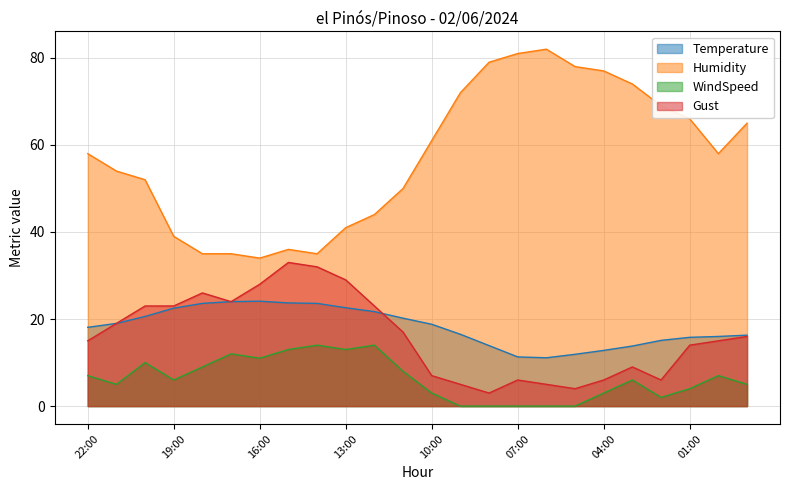

True or false: Gust and WindSpeed cross at least once.

False